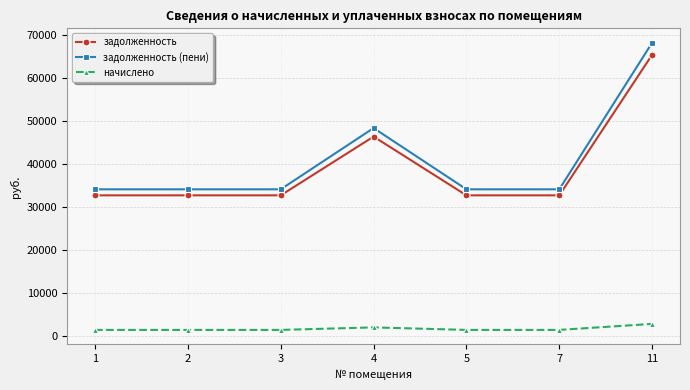

What are all the series names shown in the legend?

задолженность, задолженность (пени), начислено